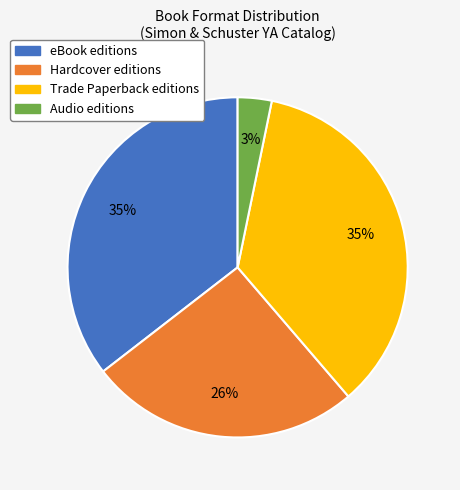

Is there any slice that represents more than half of the pie?

No